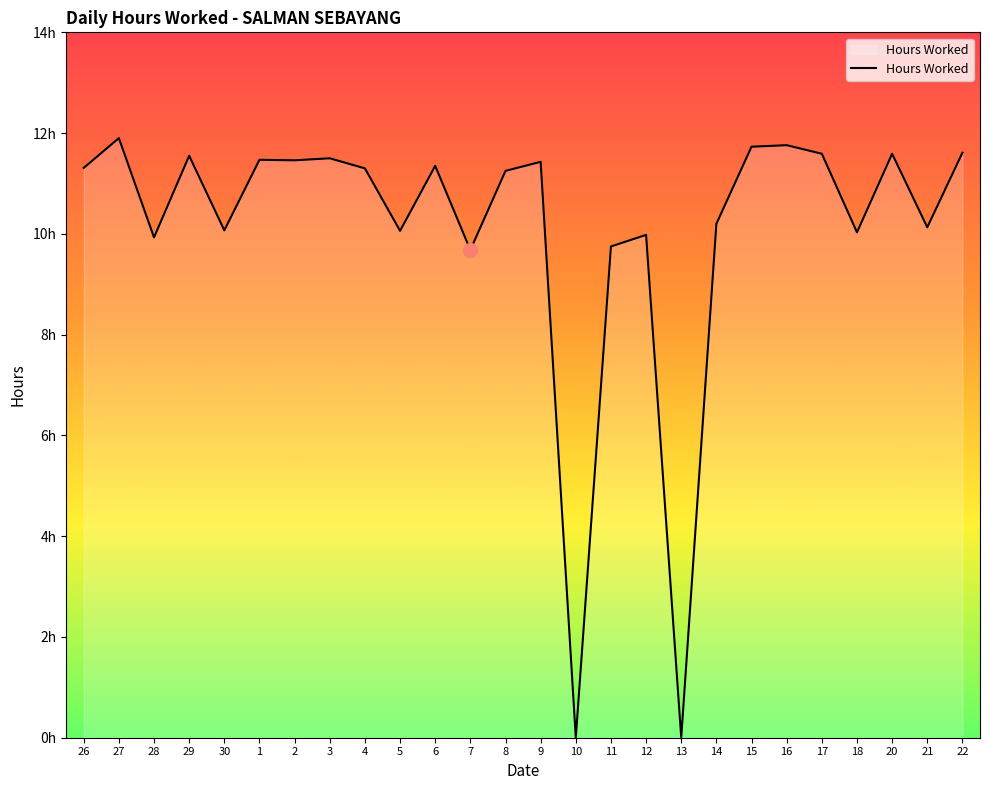

Rank the categories by value from highest to lowest.

27, 16, 15, 22, 17, 20, 29, 3, 1, 2, 9, 6, 26, 4, 8, 14, 21, 30, 5, 18, 12, 28, 11, 7, 10, 13